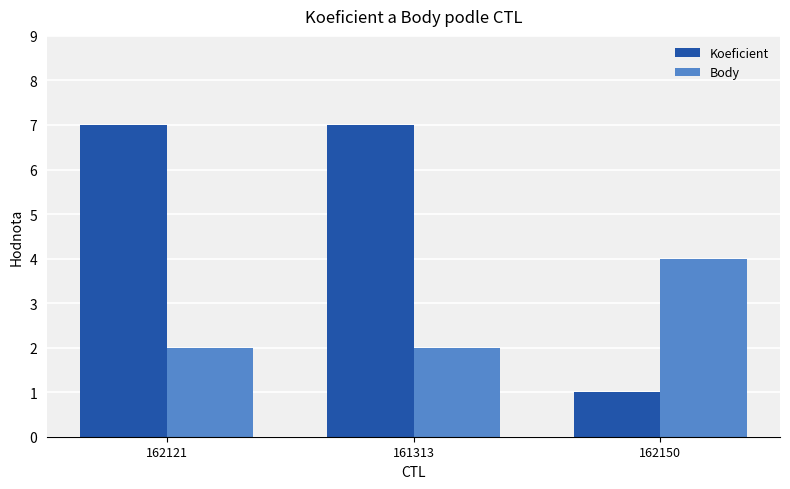

How many data points in Koeficient are less than 7?

1